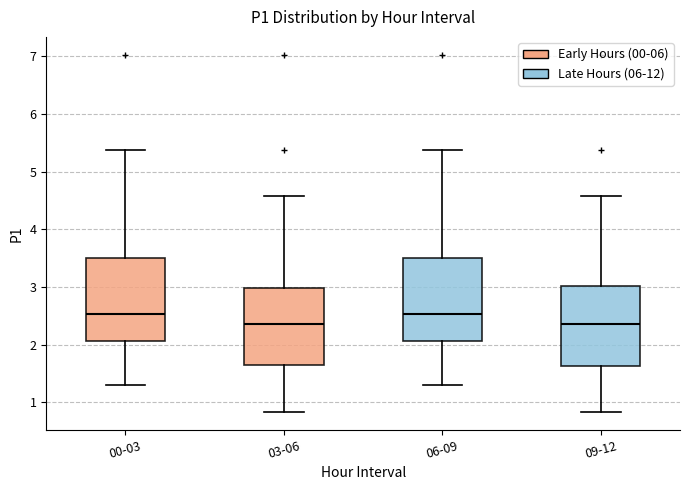

Reading left to right, transcribe this box plot: for each box, give where its median line is, the range the box spans, and where its two whiskers end, as read against the y-axis. The values are not printed on the chart, so give them approximately, as read against the axis.

00-03: median 2.5, box 2.1 to 3.5, whiskers 1.3 to 5.4
03-06: median 2.4, box 1.6 to 3.0, whiskers 0.8 to 4.6
06-09: median 2.5, box 2.1 to 3.5, whiskers 1.3 to 5.4
09-12: median 2.4, box 1.6 to 3.0, whiskers 0.8 to 4.6